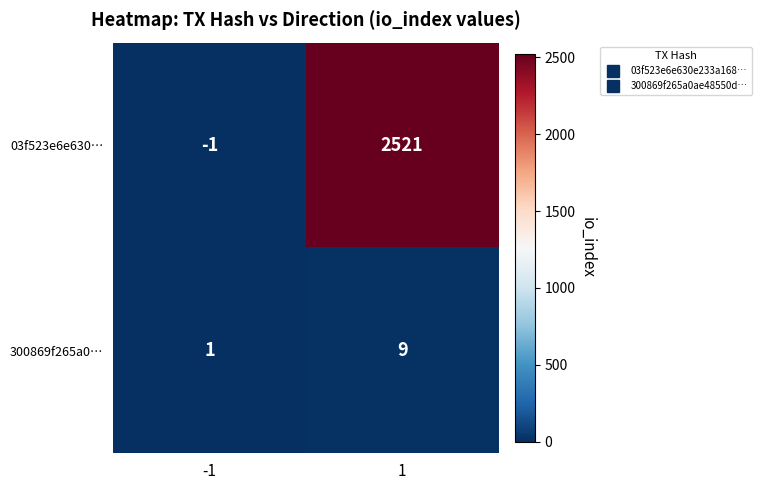

Rank the series by their average value, from lowest to highest.

300869f265a0…, 03f523e6e630…